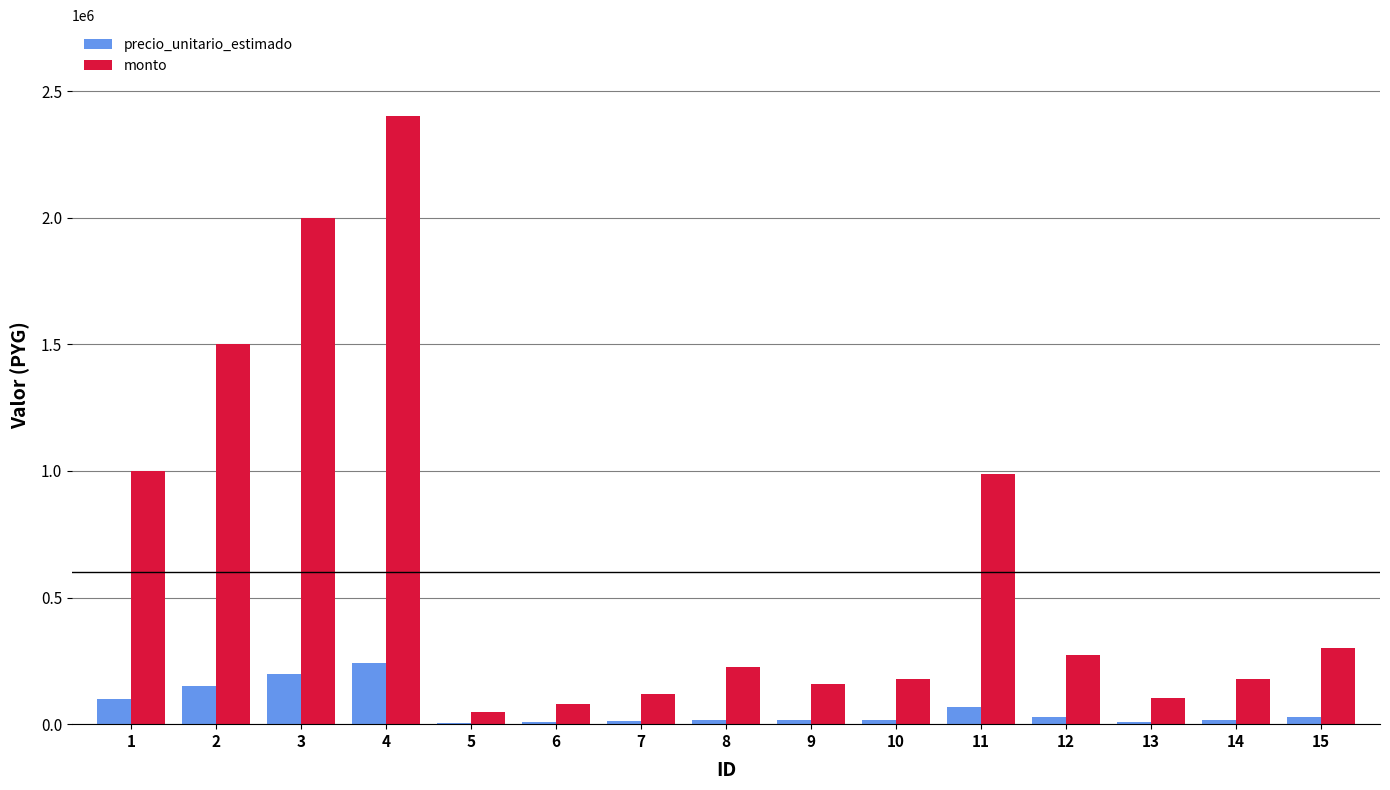

Is the value of precio_unitario_estimado at 7 greater than the value of monto at 10?

No